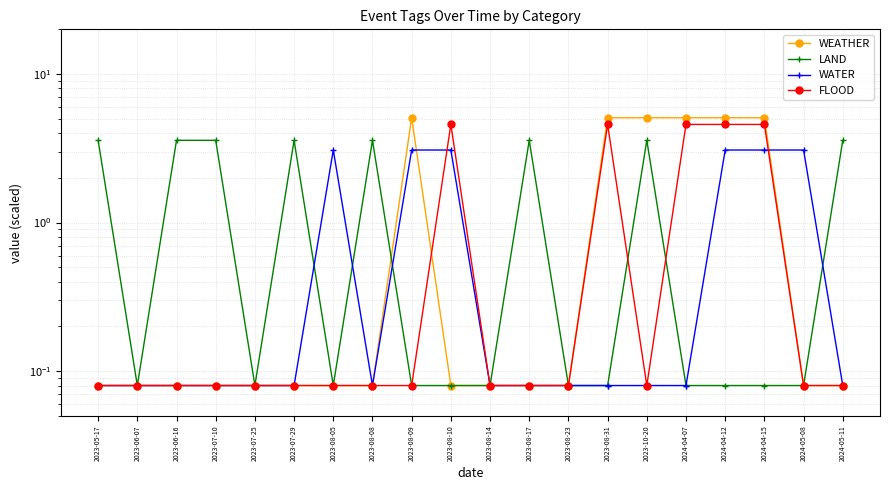

Reading left to right, transcribe all the data shown in this chart.

WEATHER: 0.1	0.1	0.1	0.1	0.1	0.1	0.1	0.1	5.1	0.1	0.1	0.1	0.1	5.1	5.1	5.1	5.1	5.1	0.1	0.1
LAND: 3.6	0.1	3.6	3.6	0.1	3.6	0.1	3.6	0.1	0.1	0.1	3.6	0.1	0.1	3.6	0.1	0.1	0.1	0.1	3.6
WATER: 0.1	0.1	0.1	0.1	0.1	0.1	3.1	0.1	3.1	3.1	0.1	0.1	0.1	0.1	0.1	0.1	3.1	3.1	3.1	0.1
FLOOD: 0.1	0.1	0.1	0.1	0.1	0.1	0.1	0.1	0.1	4.6	0.1	0.1	0.1	4.6	0.1	4.6	4.6	4.6	0.1	0.1